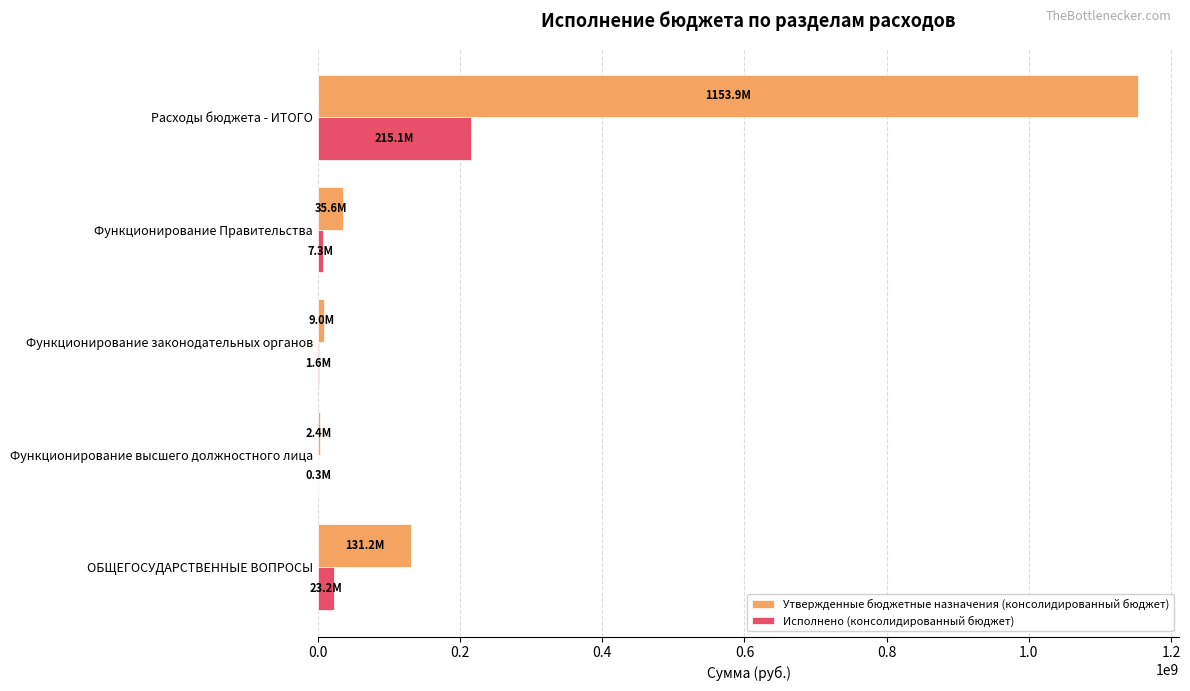

Between ОБЩЕГОСУДАРСТВЕННЫЕ ВОПРОСЫ and Функционирование законодательных органов, which series saw the biggest shift?

Утвержденные бюджетные назначения (консолидированный бюджет)